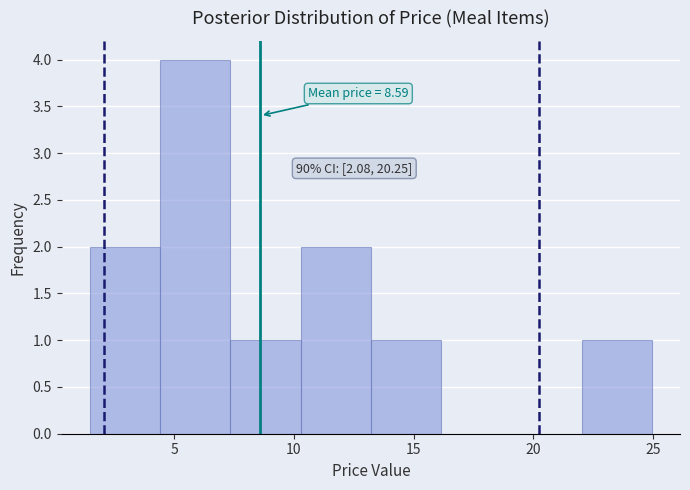

Which range on the x-axis has the tallest bar?

4.5 to 7.5